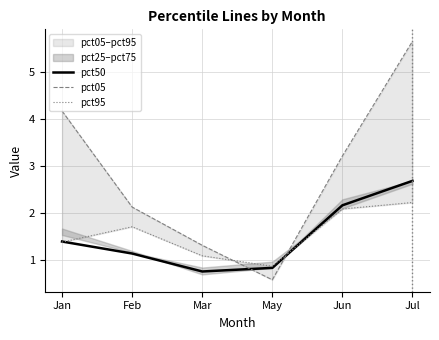

How many categories are shown in the chart?

6